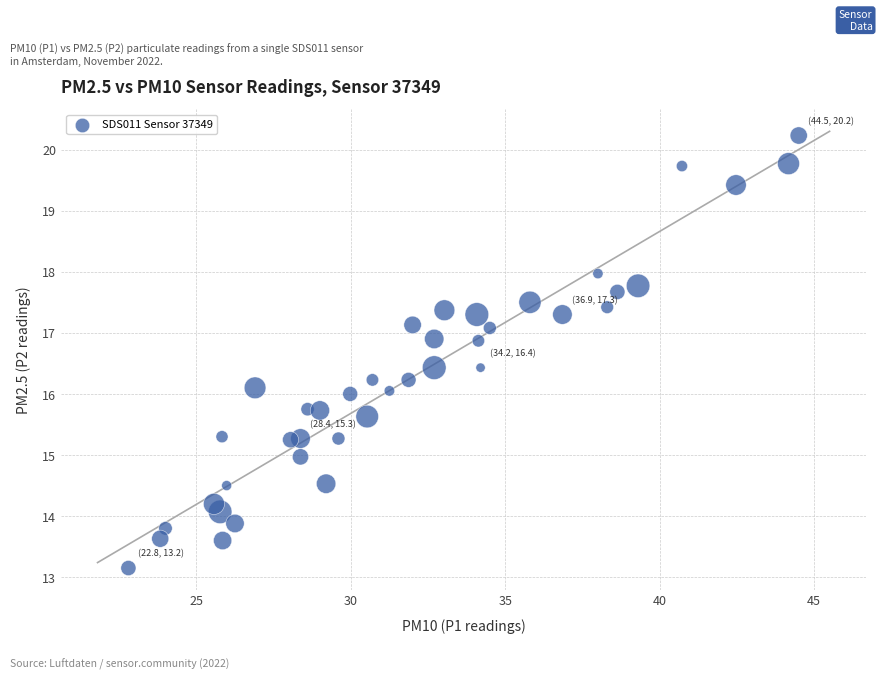

What is the range of X values (max minus min)?

21.7